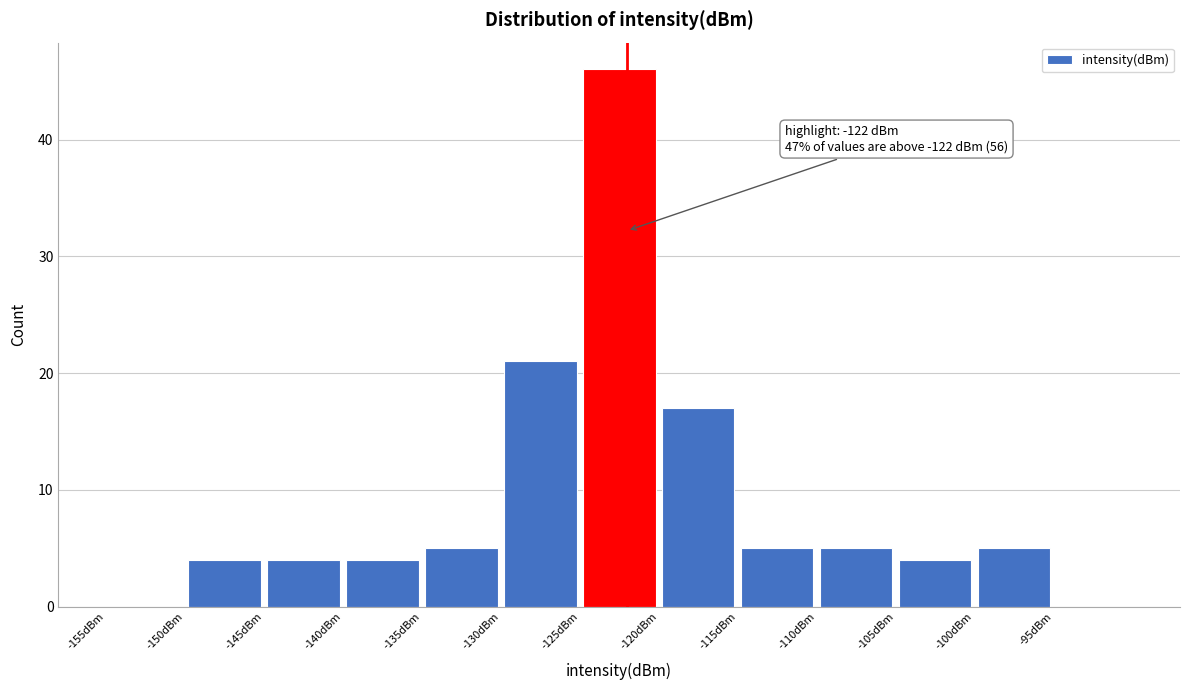

Over which range of the x-axis is the bar tallest?

-125 to -120